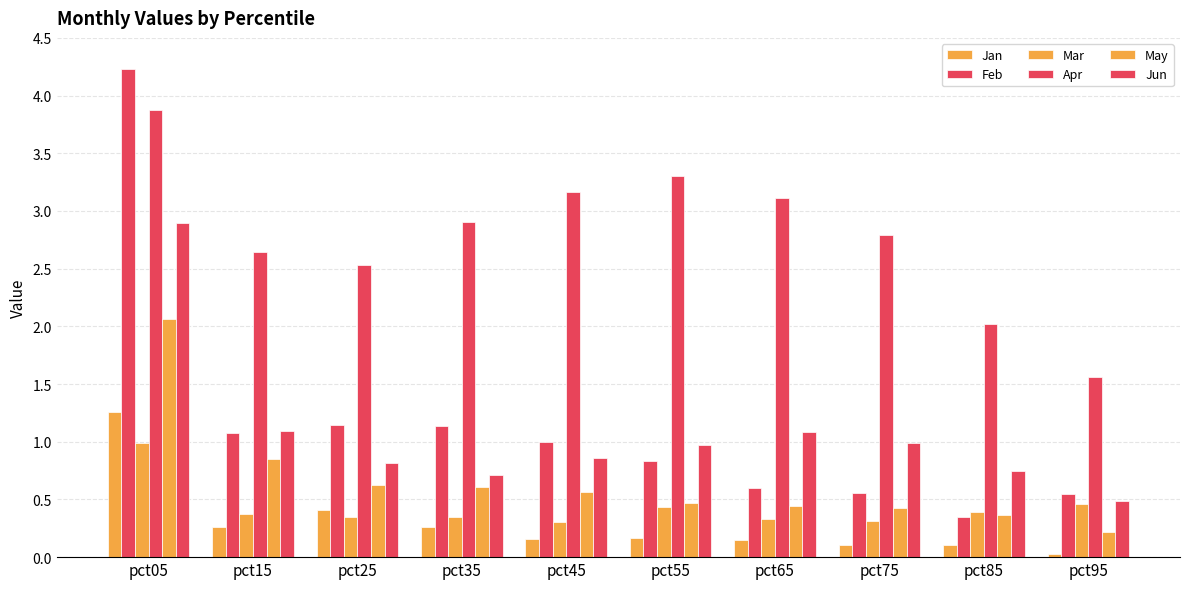

What value does the Feb series have at pct65?

0.6